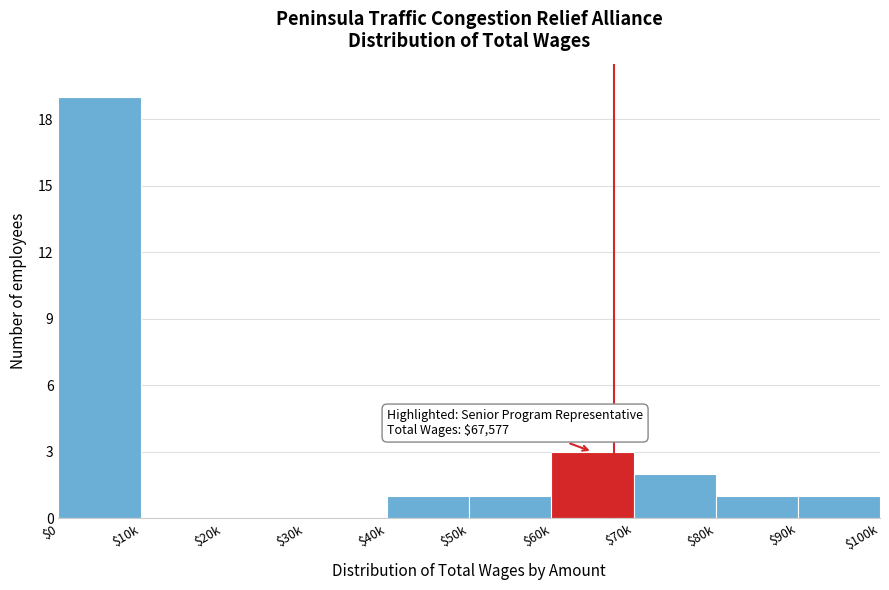

What is the maximum value shown in the chart?

19